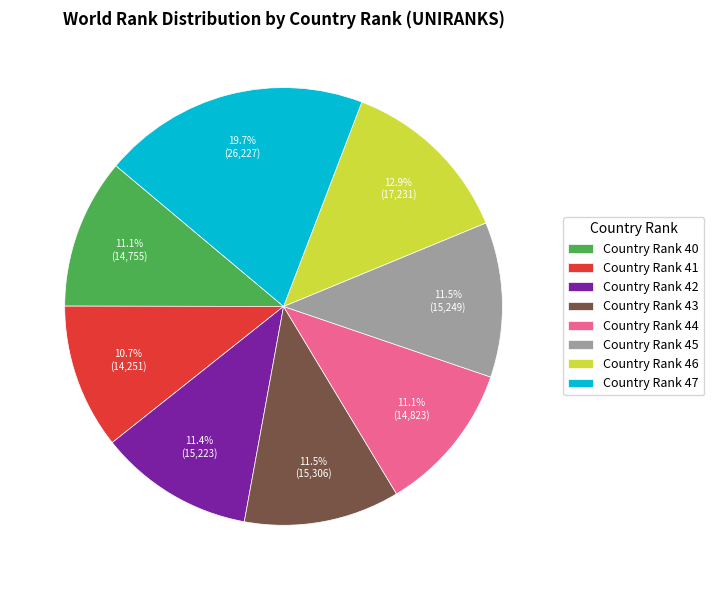

What is the ratio of the value at Country Rank 40 to the value at Country Rank 46?

0.9